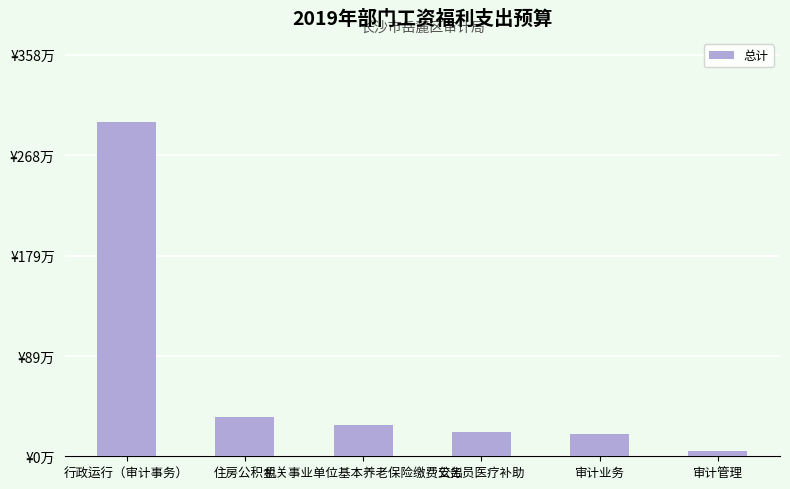

What is the difference between the maximum and minimum values?

292.9